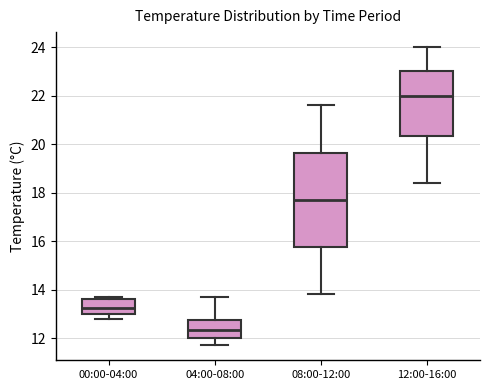

Reading left to right, read every box against the y-axis: the position of its median line, the range the box covers, and the ends of its whiskers. The values are not printed on the chart, so give them approximately, as read against the axis.

00:00-04:00: median 13.2, box 13.0 to 13.6, whiskers 12.8 to 13.8
04:00-08:00: median 12.4, box 12.0 to 12.8, whiskers 11.8 to 13.8
08:00-12:00: median 17.8, box 15.8 to 19.6, whiskers 13.8 to 21.6
12:00-16:00: median 22.0, box 20.4 to 23.0, whiskers 18.4 to 24.0